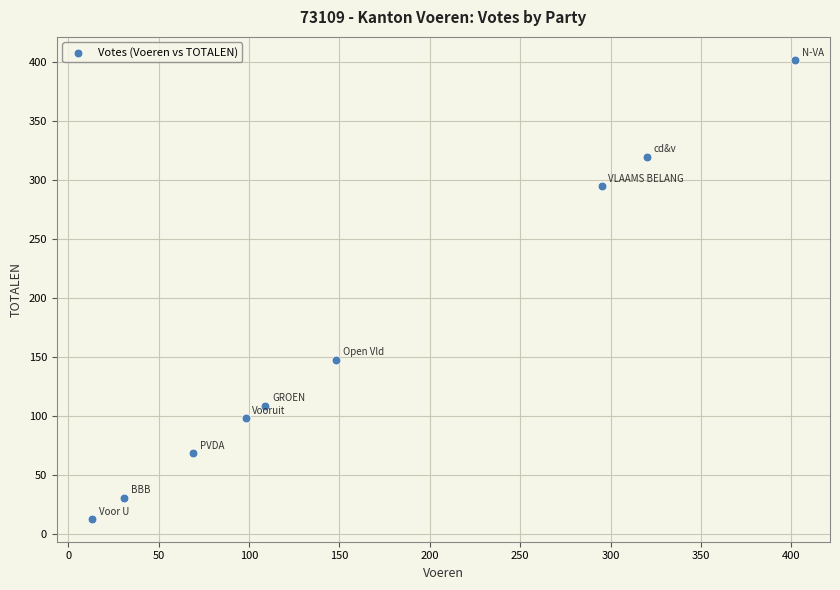

What Y value in the scatter plot is closest to 207?

148